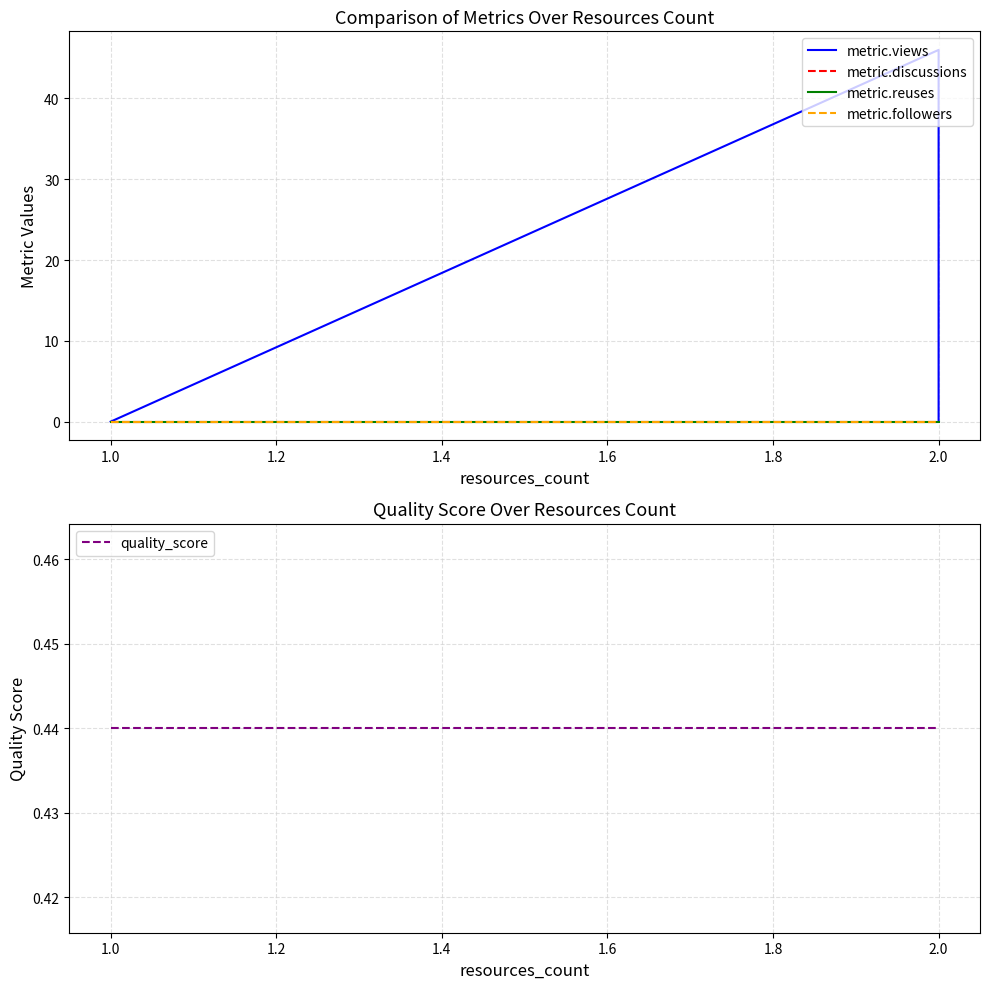

List the series in order of their peak value, lowest first.

metric.discussions, metric.reuses, metric.followers, quality_score, metric.views